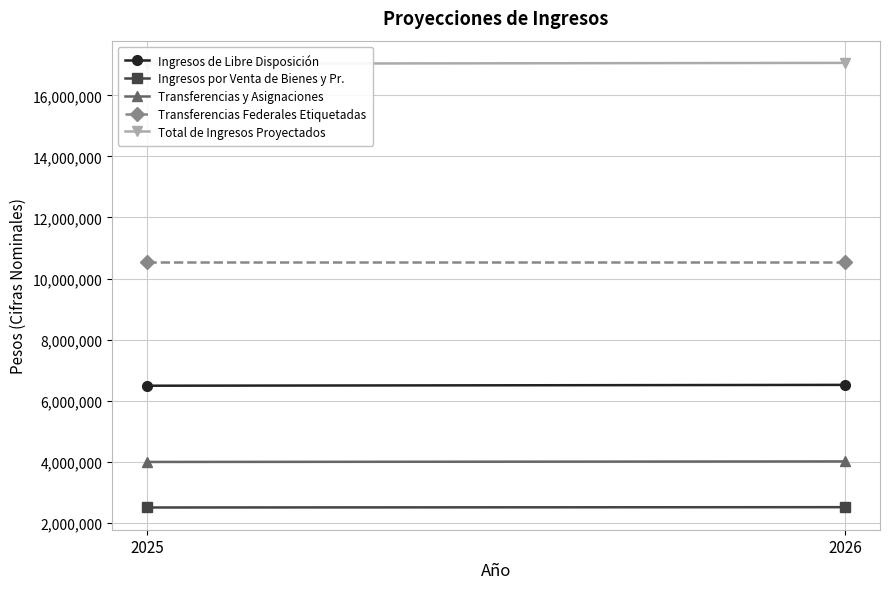

Which category has the highest value across all series?

2026